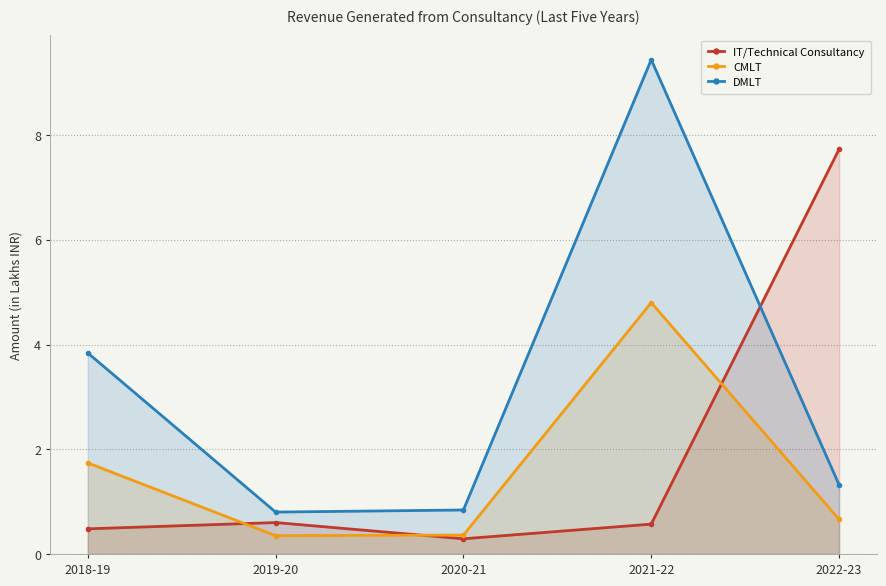

True or false: CMLT and IT/Technical Consultancy cross at least once.

True